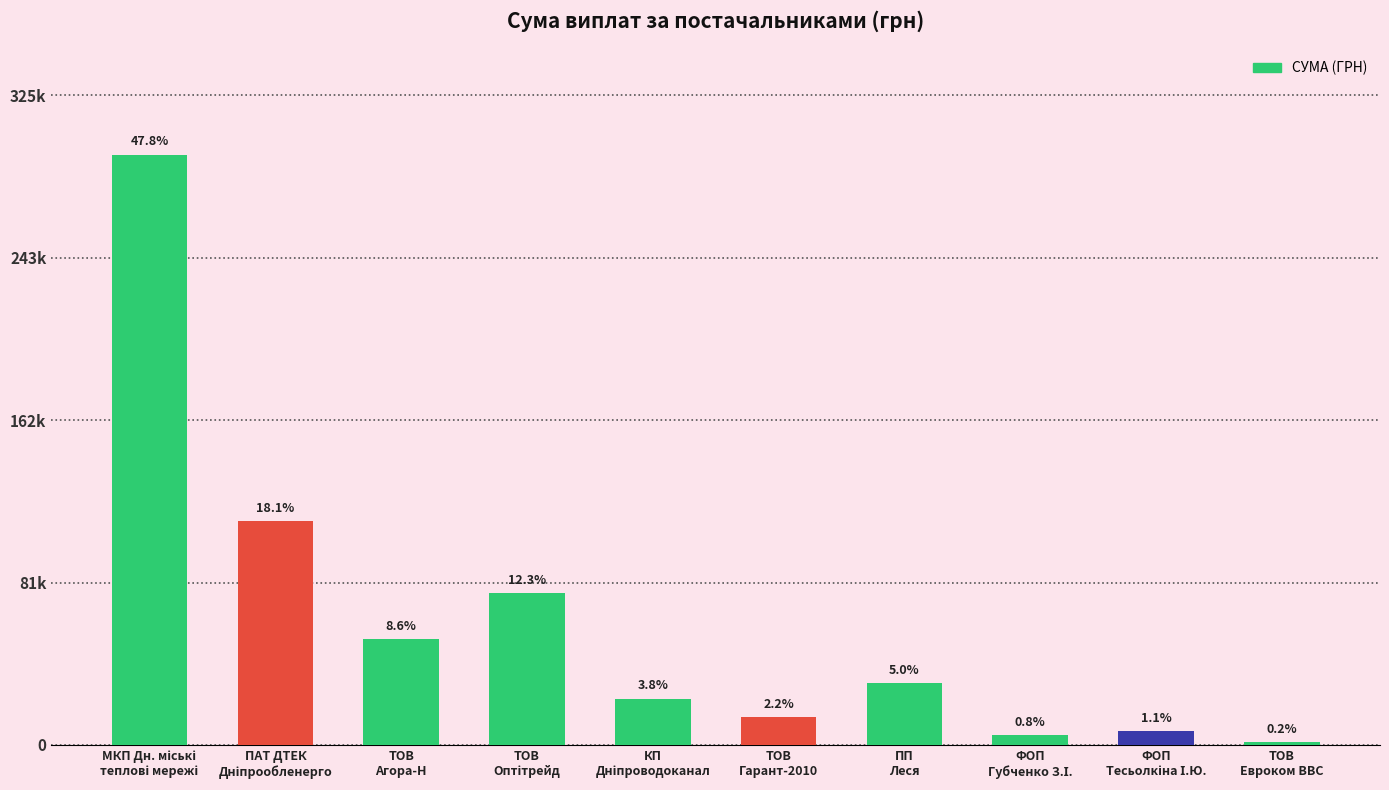

Does the chart contain any negative values?

No